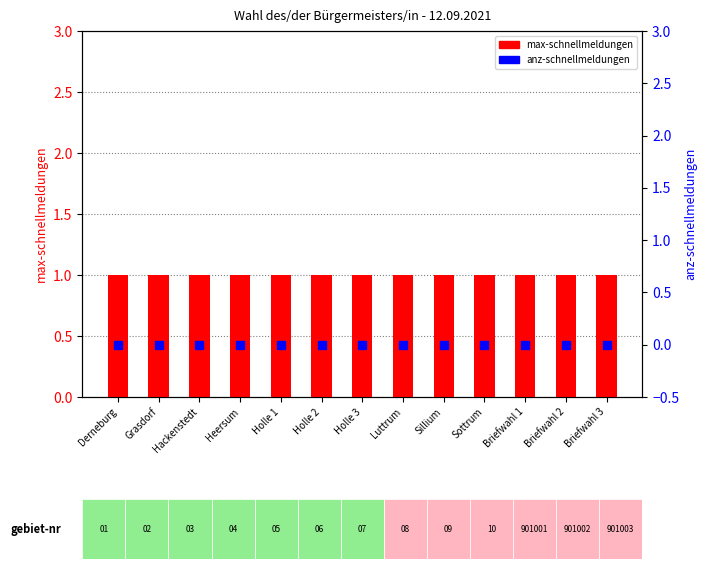

At which category is the sum across all series the highest?

Derneburg